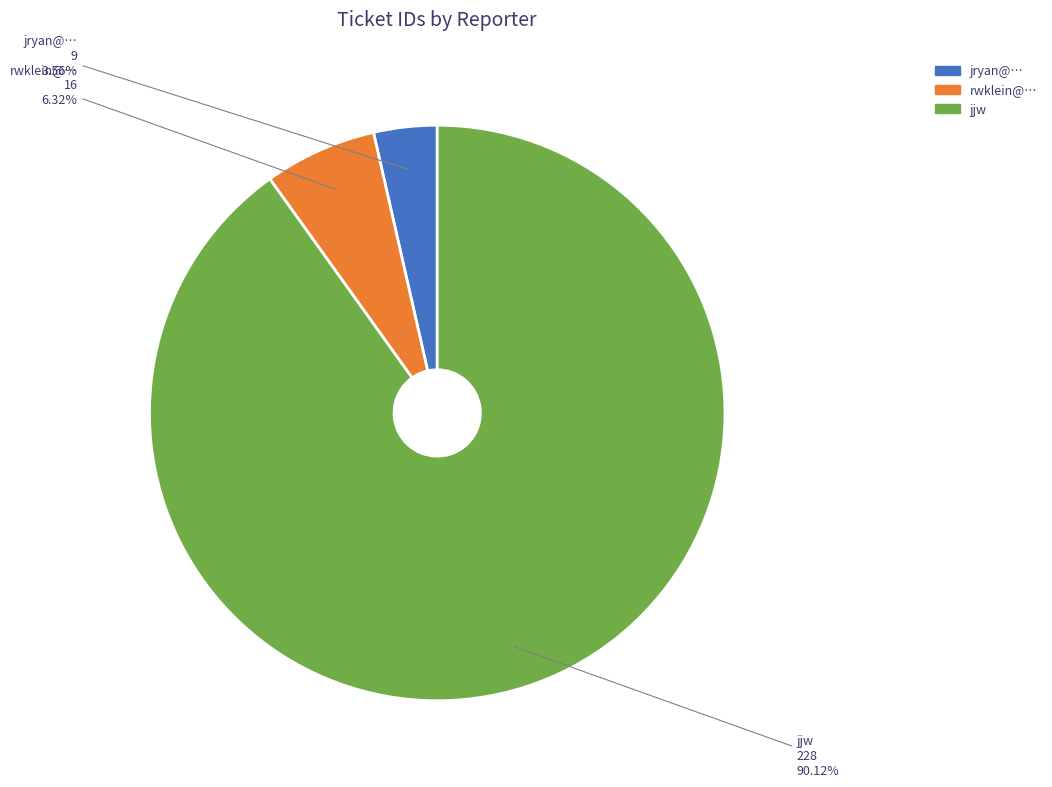

Between jjw and jryan@…, which is larger?

jjw